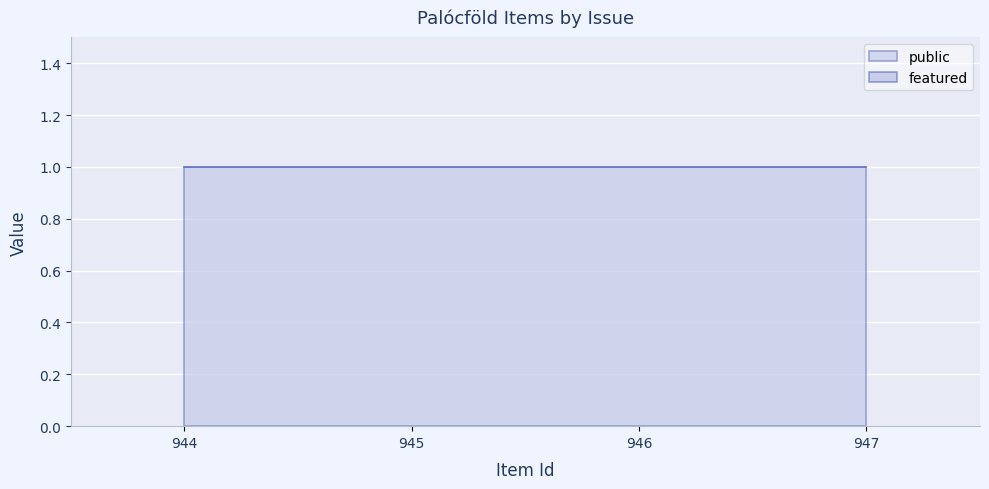

True or false: public has a value of 1 at 944.

True